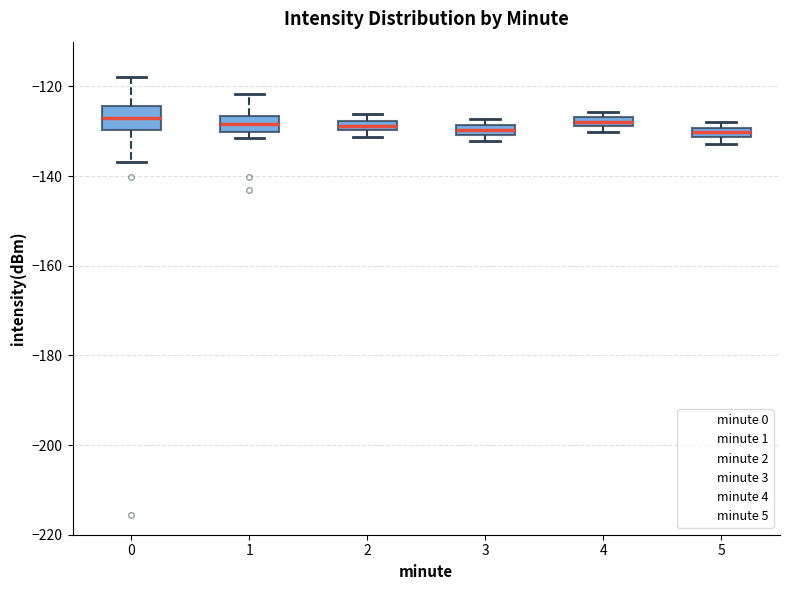

Where is the upper edge of the box at x = 3 on the y-axis? The values are not printed on the chart, so give them approximately, as read against the axis.

-128